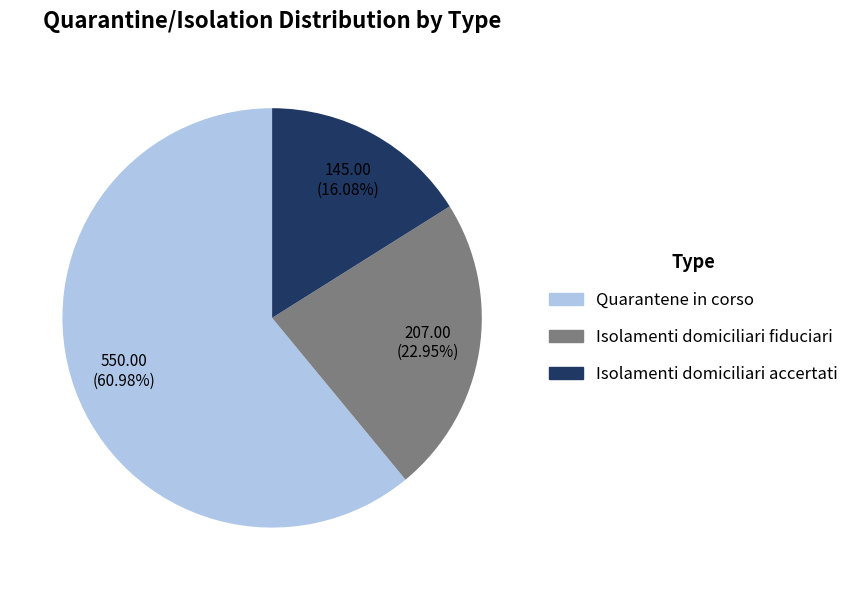

Is there a majority slice in this chart?

Yes